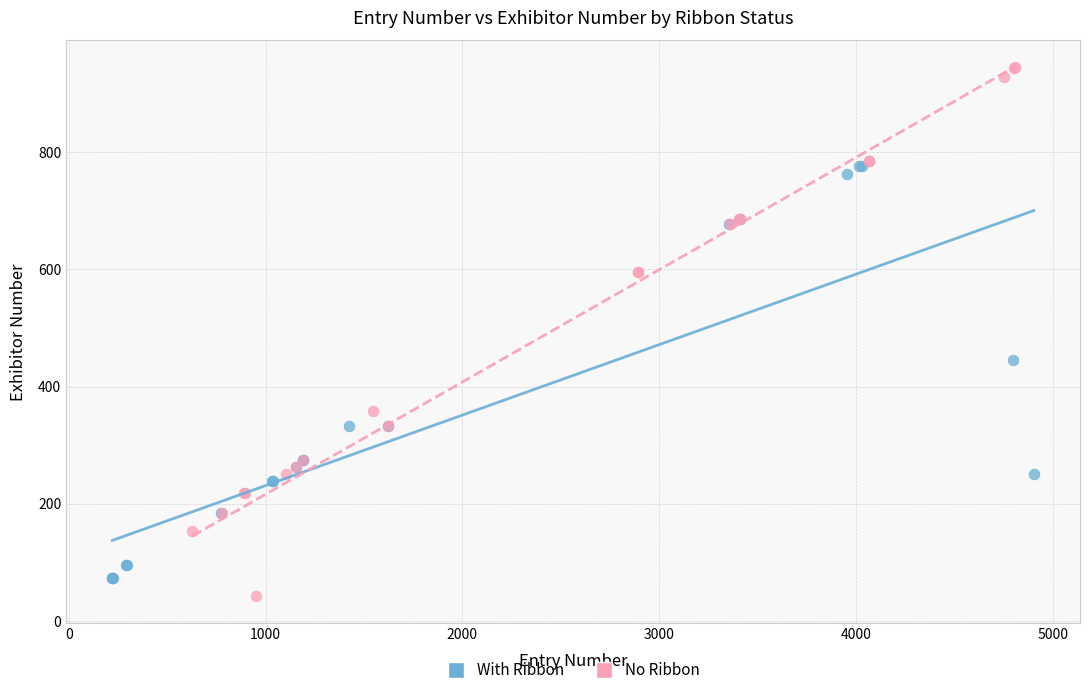

Which series reaches the maximum Y coordinate?

No Ribbon